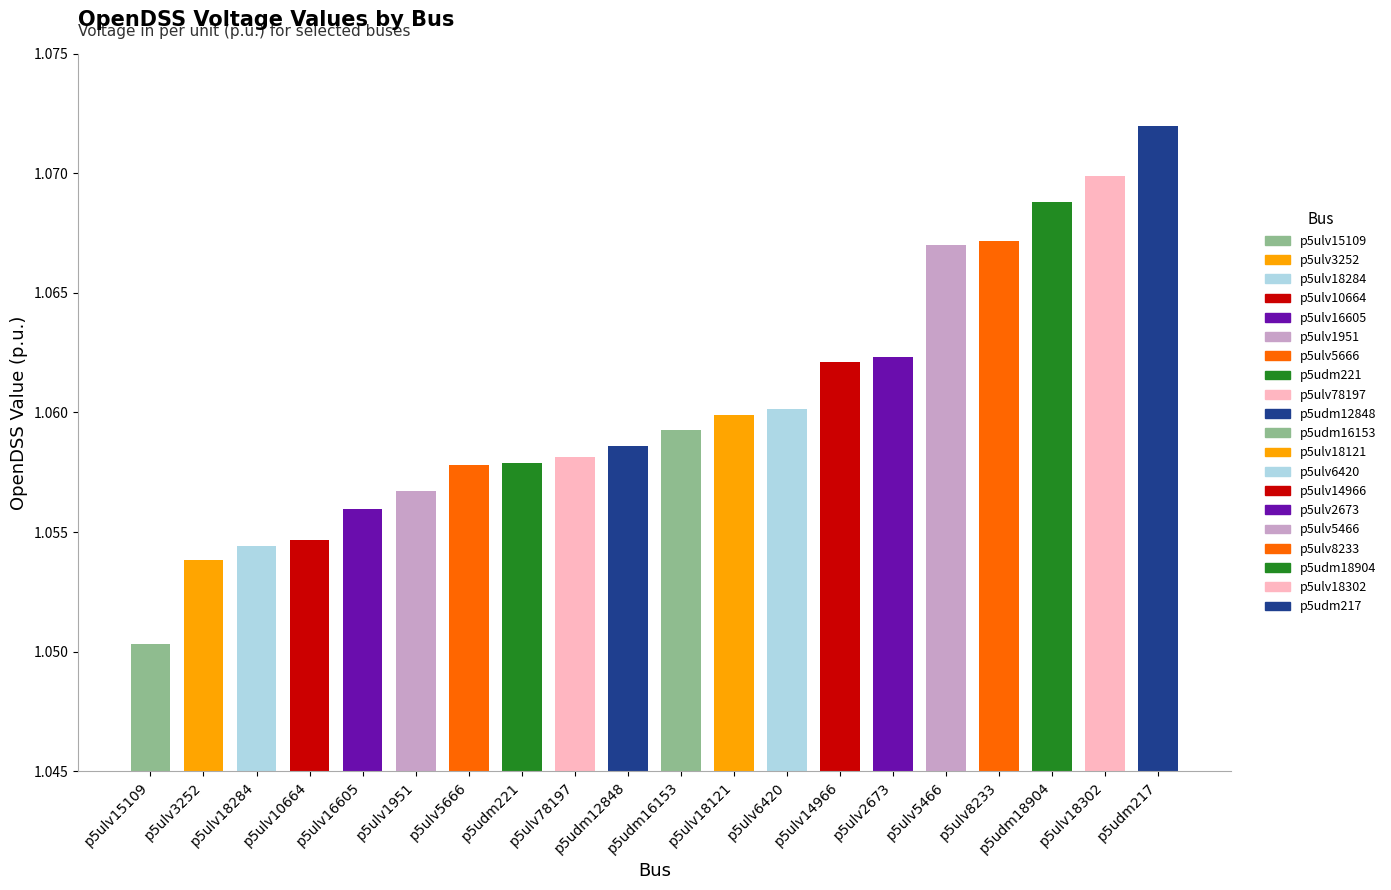

The chart shows a value of 0.6 at p5udm217. True or false?

False